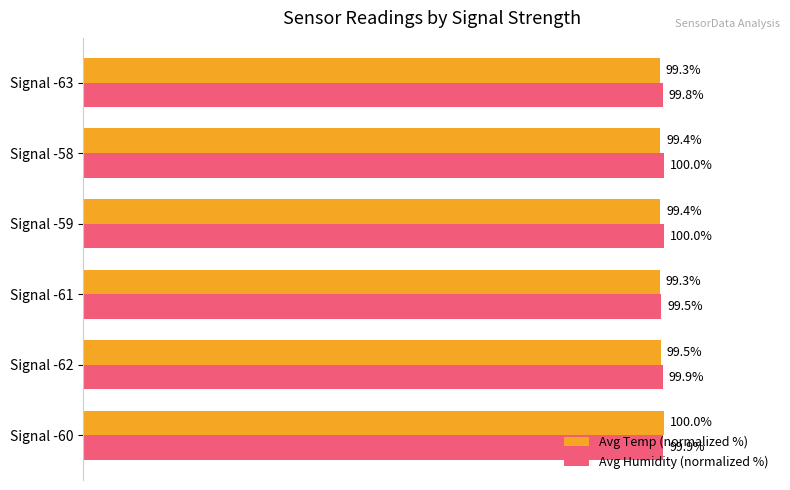

At which category is the sum across all series the highest?

Signal -60